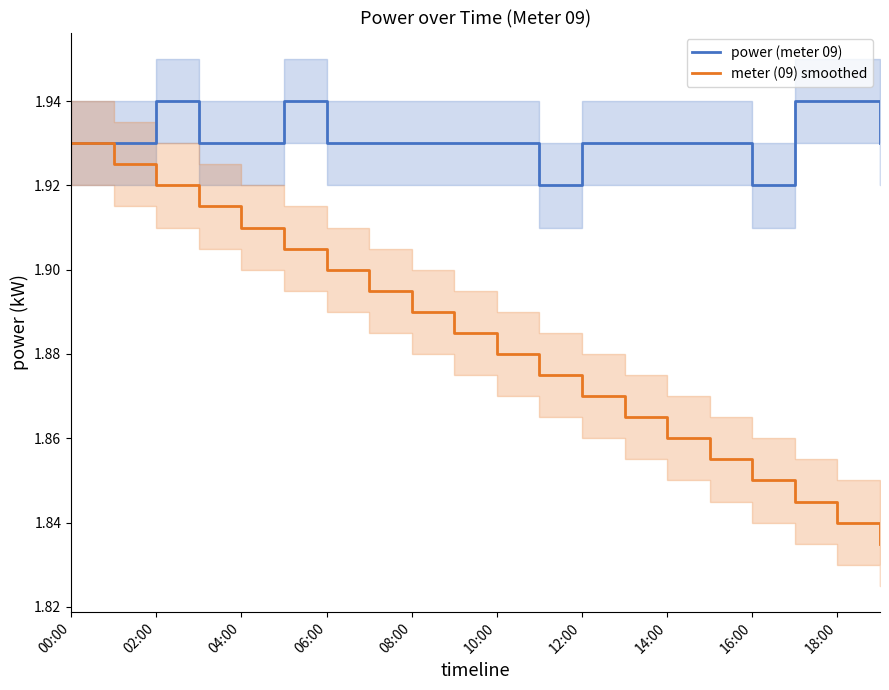

How many interior local peaks does the power (meter 09) series have?

2